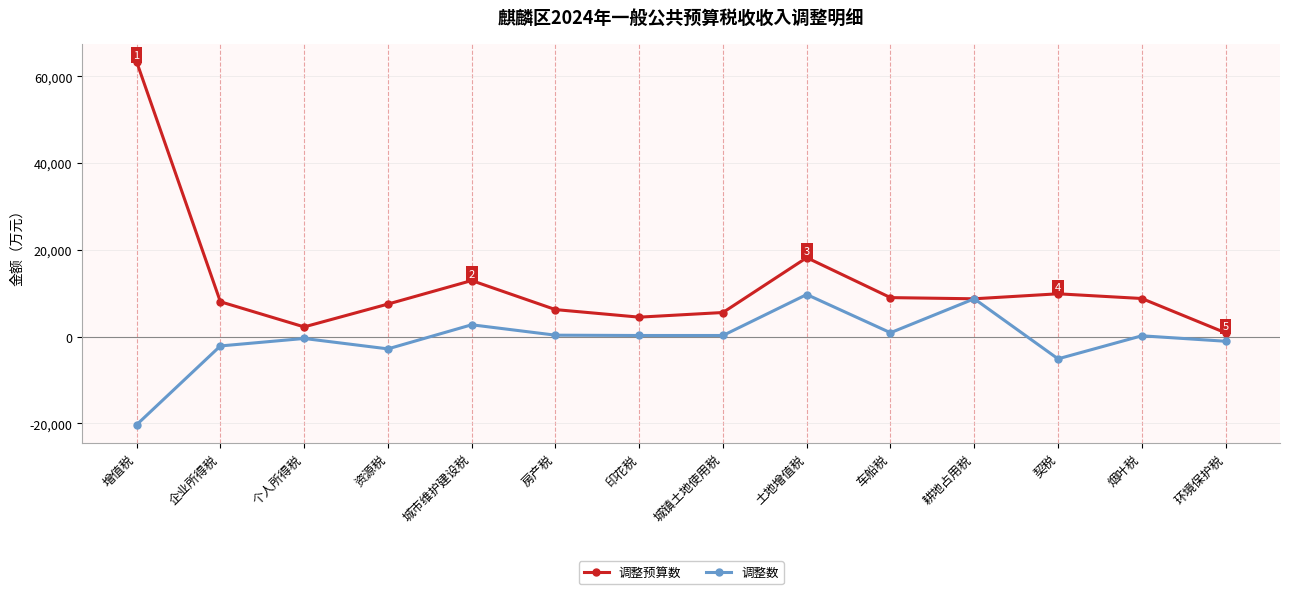

How many data points does each series have?

14